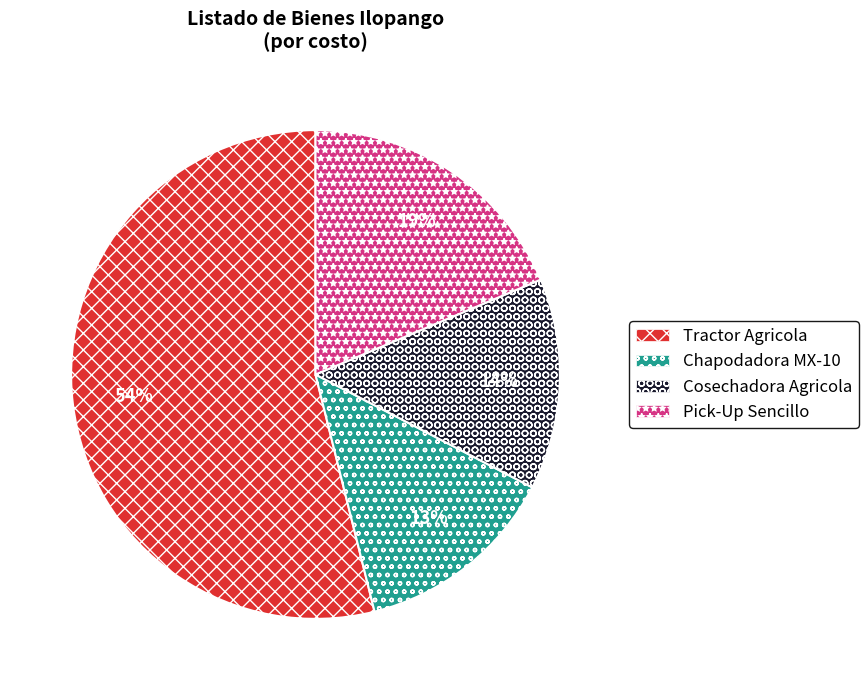

Is it true that Tractor Agricola is 54% of the pie?

True